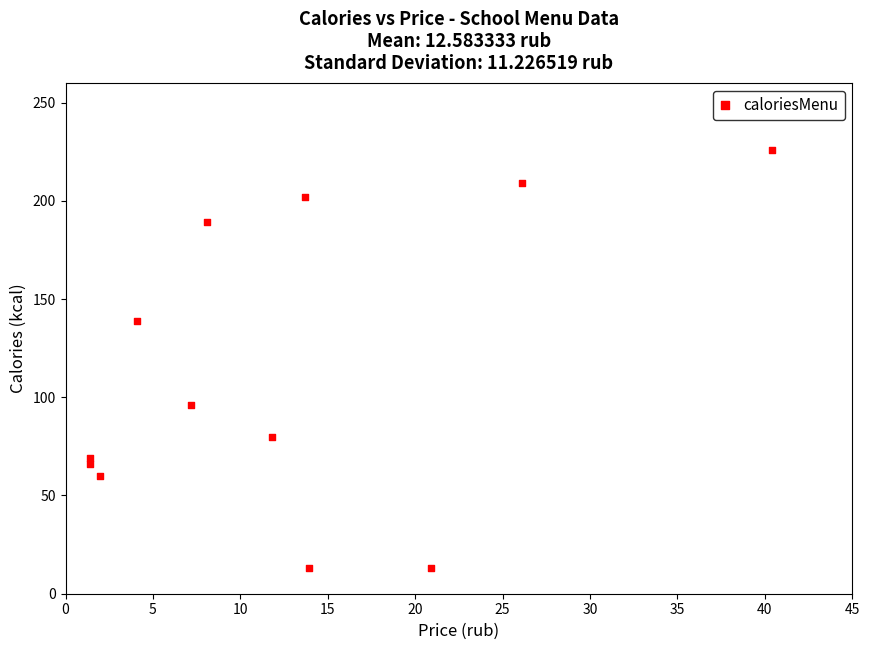

What is the range of Y values (max minus min)?

213